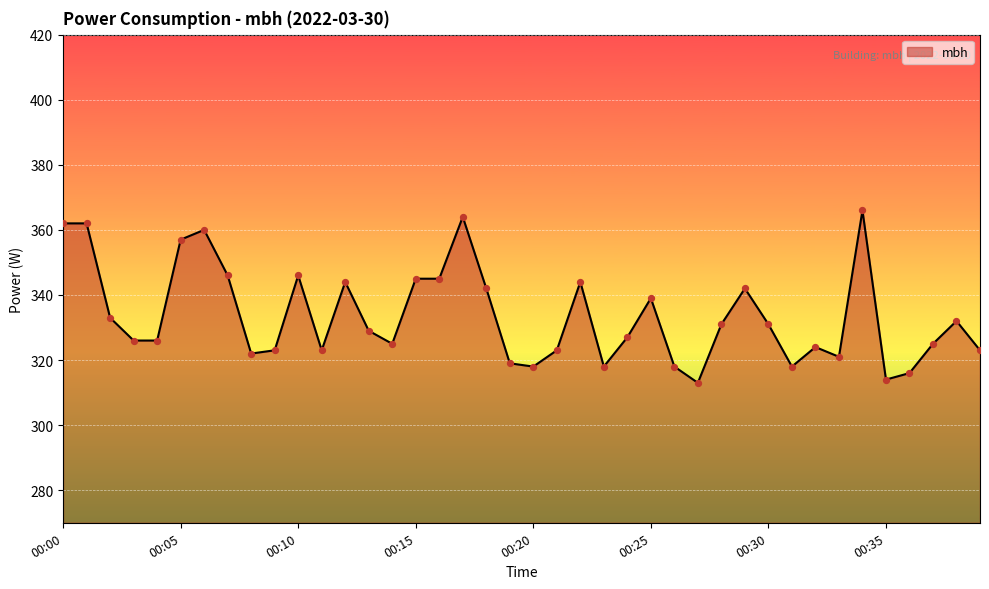

What is the greatest value displayed?

366